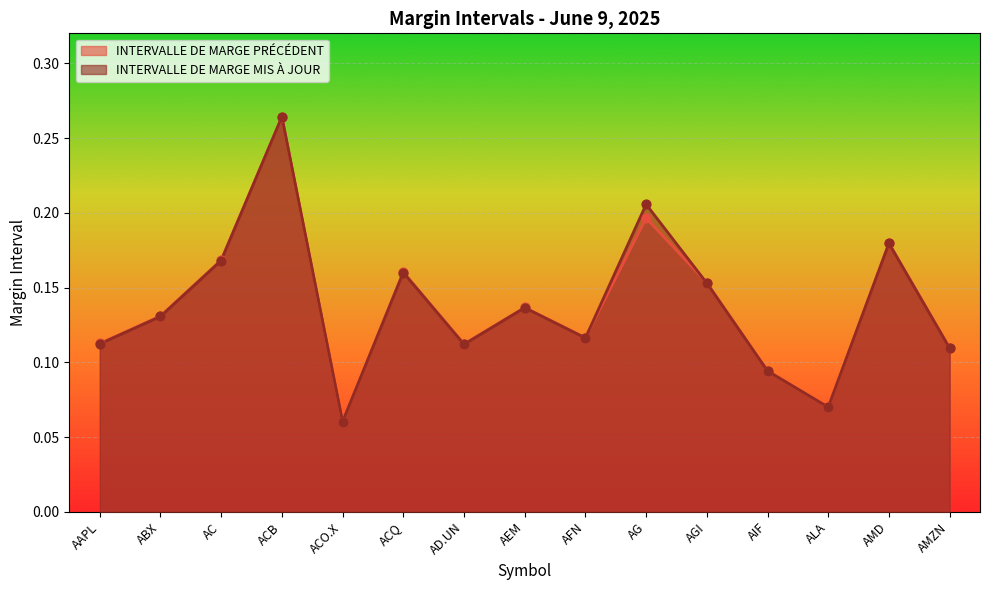

Which series contains the lowest Y value?

INTERVALLE DE MARGE MIS À JOUR